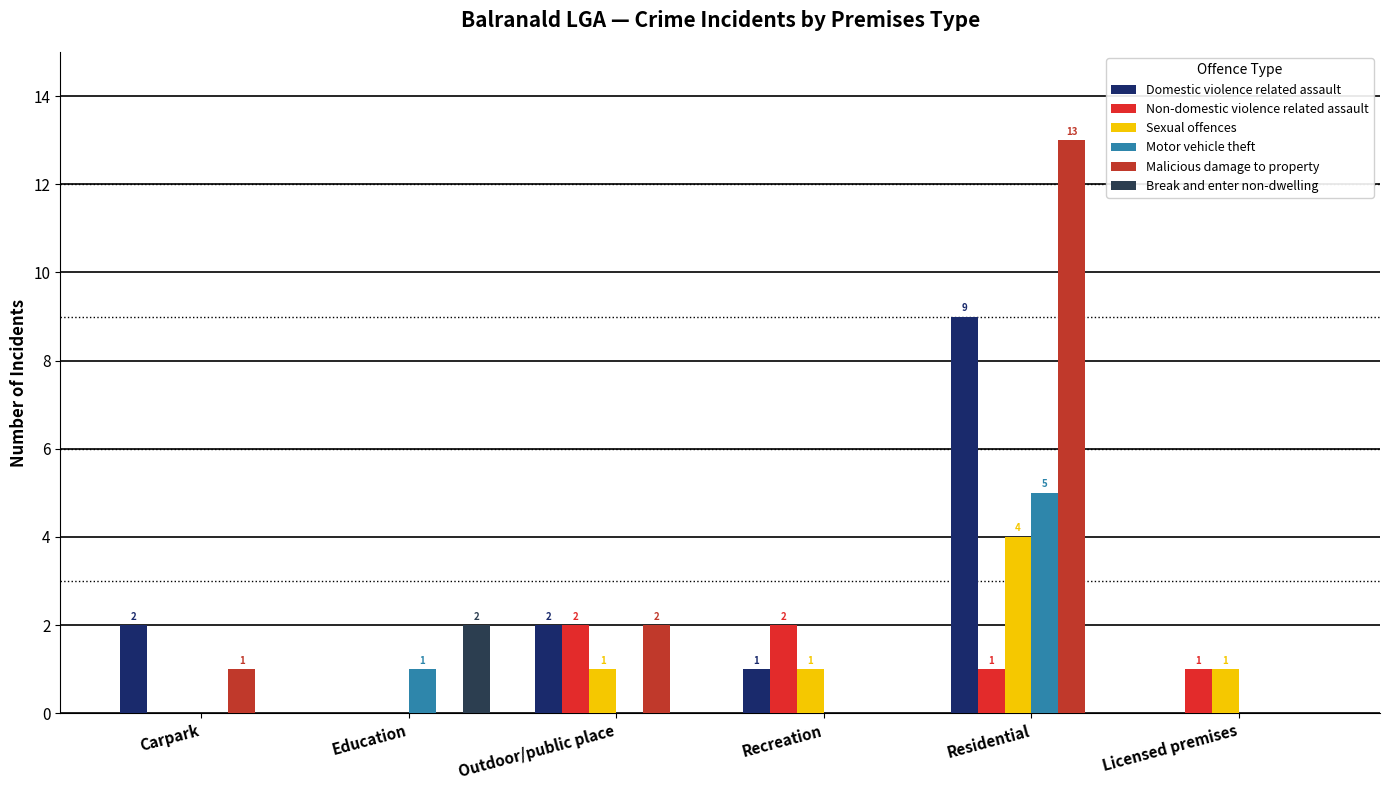

Is the value of Non-domestic violence related assault at Education greater than the value of Sexual offences at Education?

No